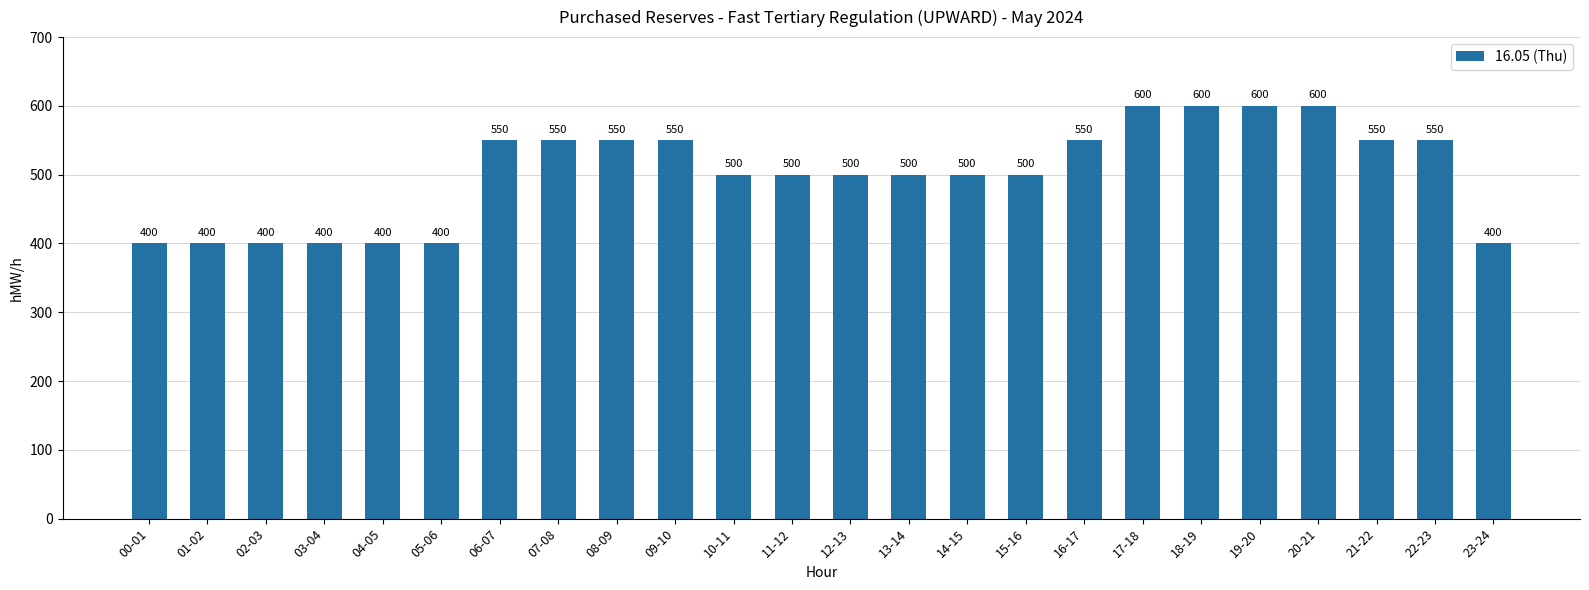

Count the values in the range 400 to 550.

20